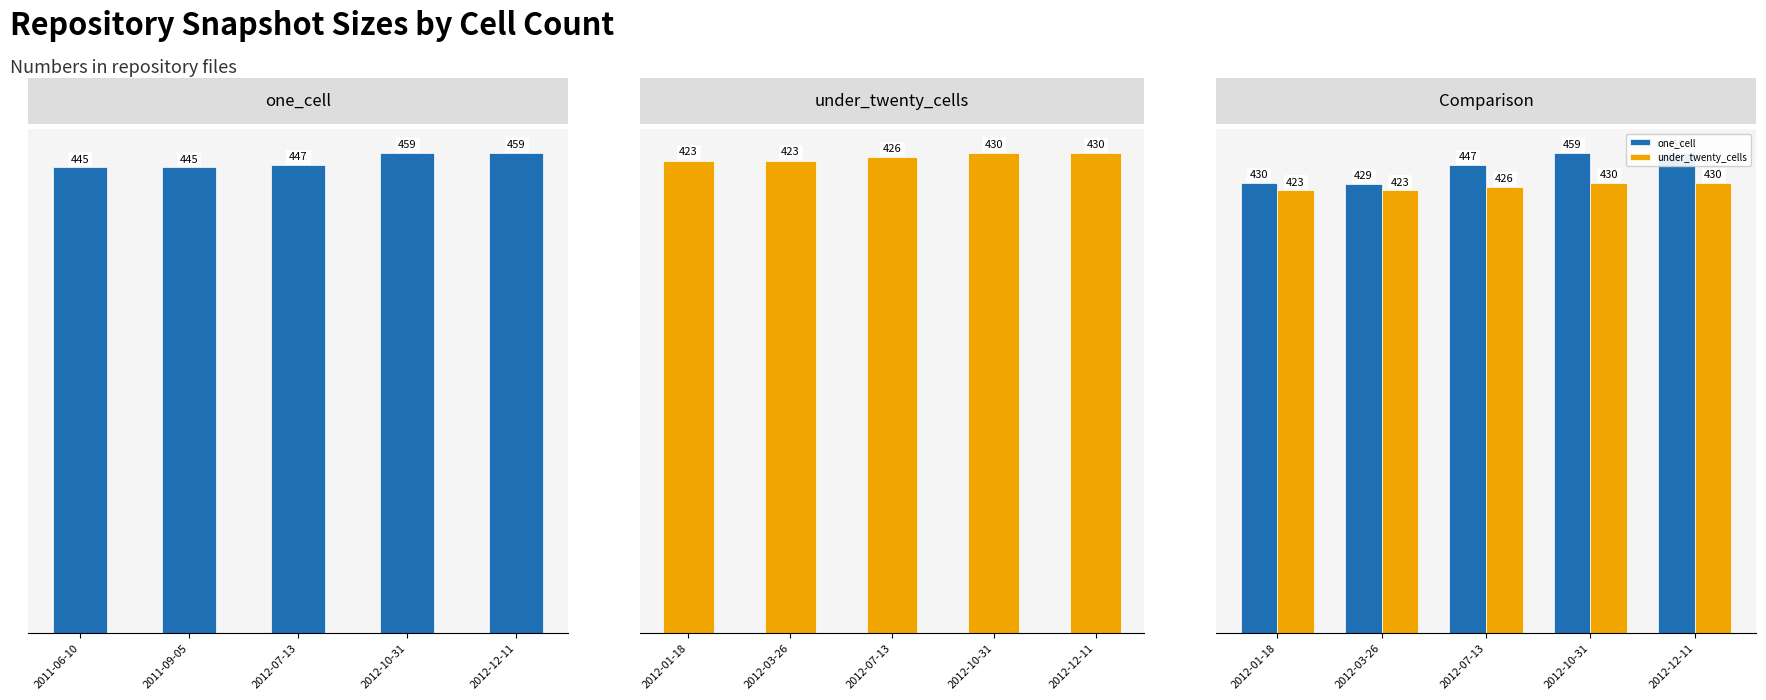

What is the minimum value for one_cell?

429